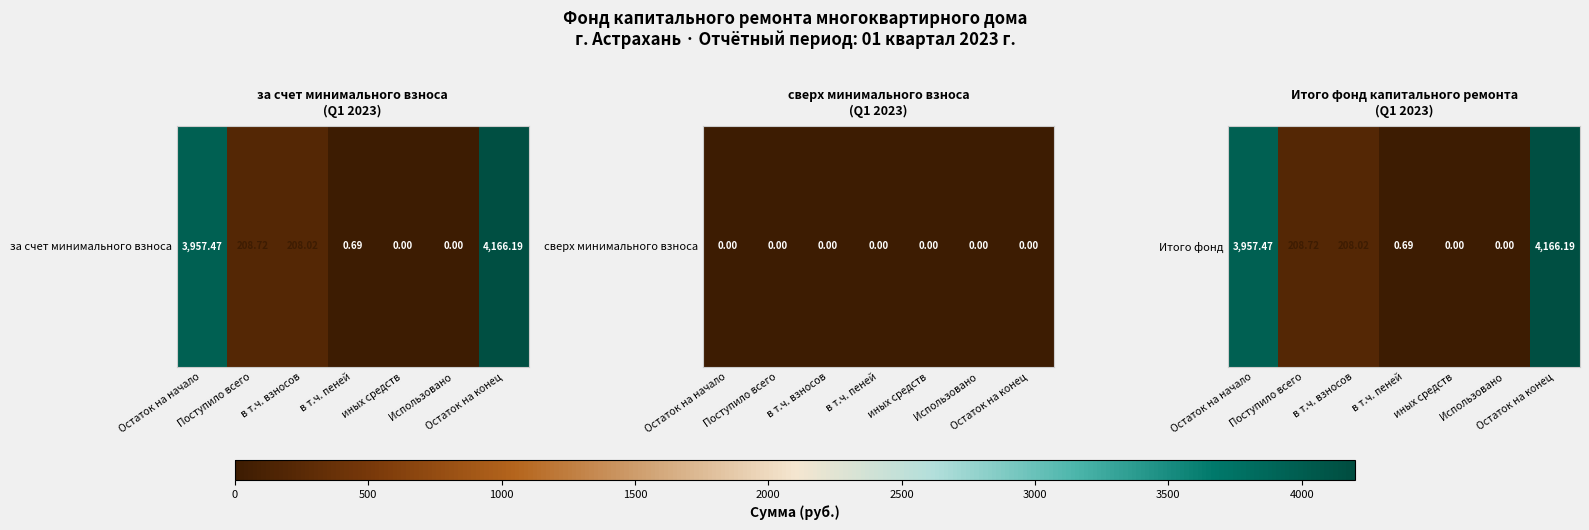

What is the greatest value displayed?

4166.2